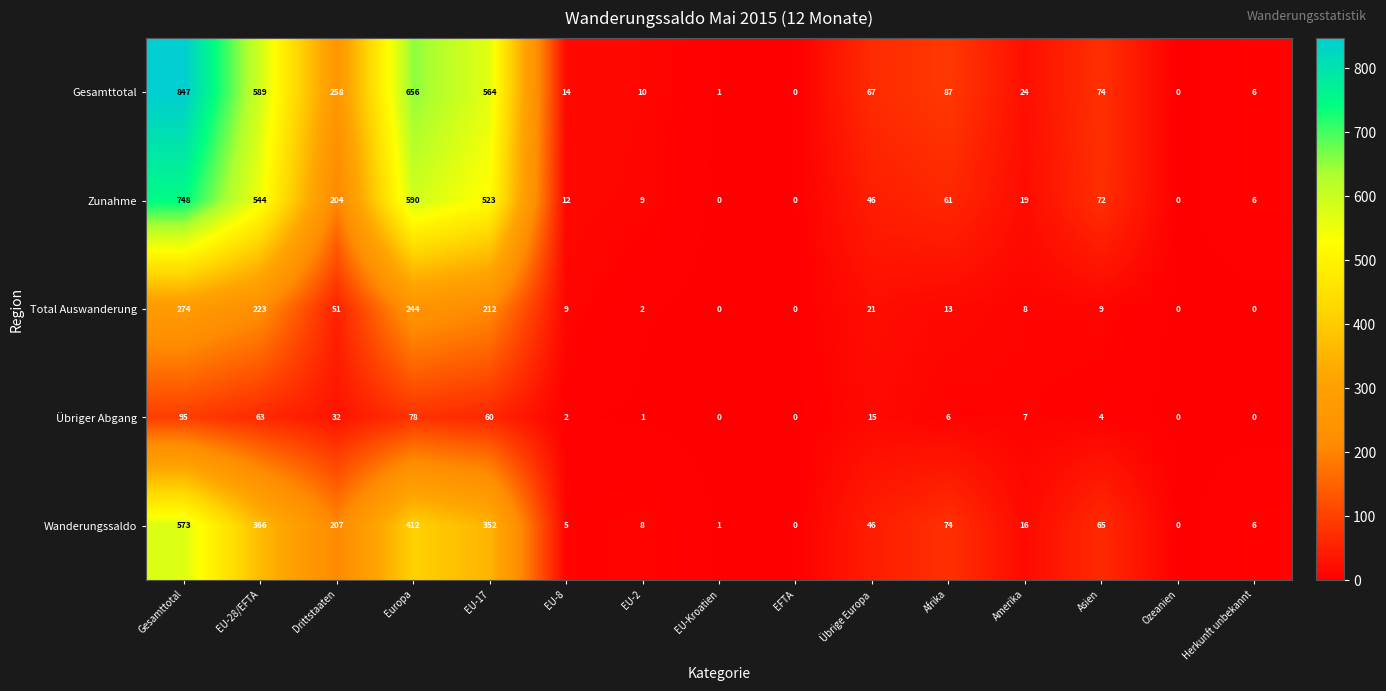

Between Europa and EFTA, which series saw the biggest shift?

Gesamttotal